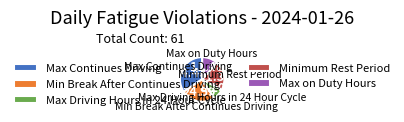

Combined, do Max Continues Driving and Minimum Rest Period account for over 50%?

Yes